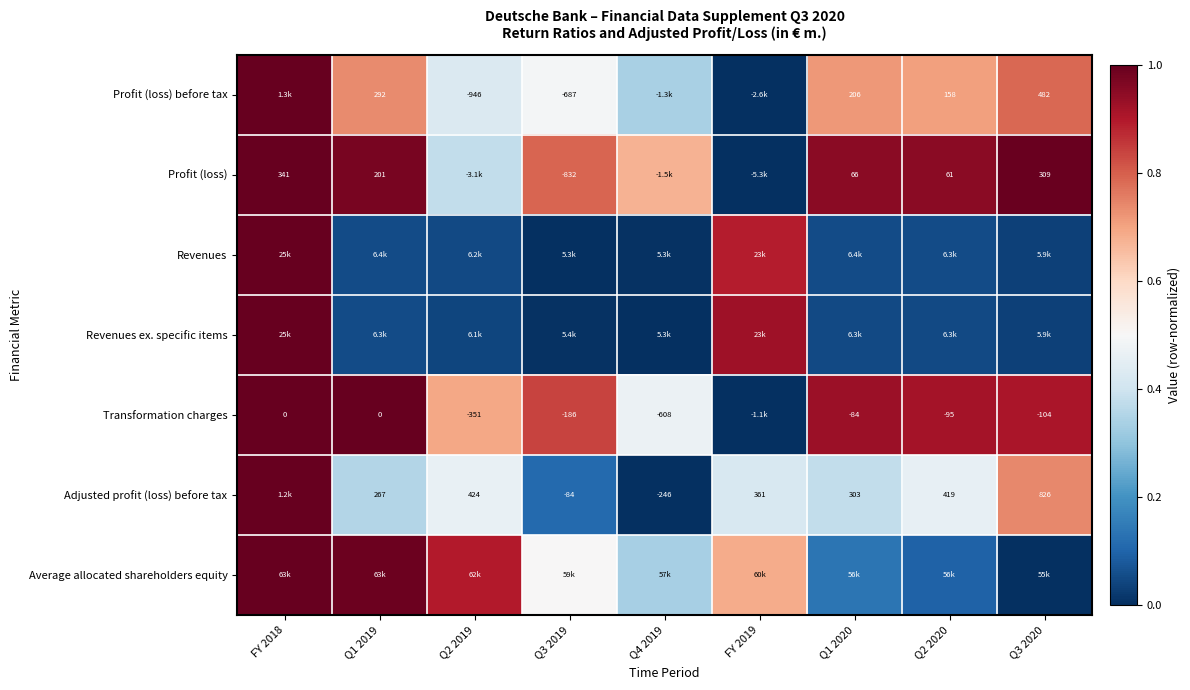

What is the spread (max minus min) of values at Q2 2019?

0.9